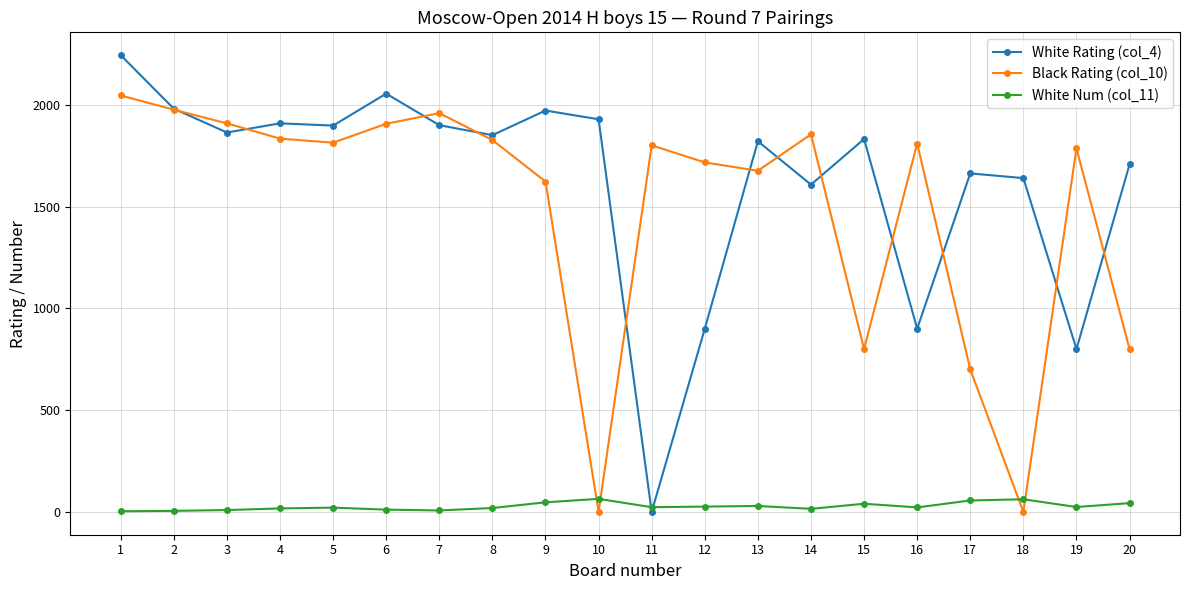

List the series in order of their peak value, lowest first.

White Num (col_11), Black Rating (col_10), White Rating (col_4)